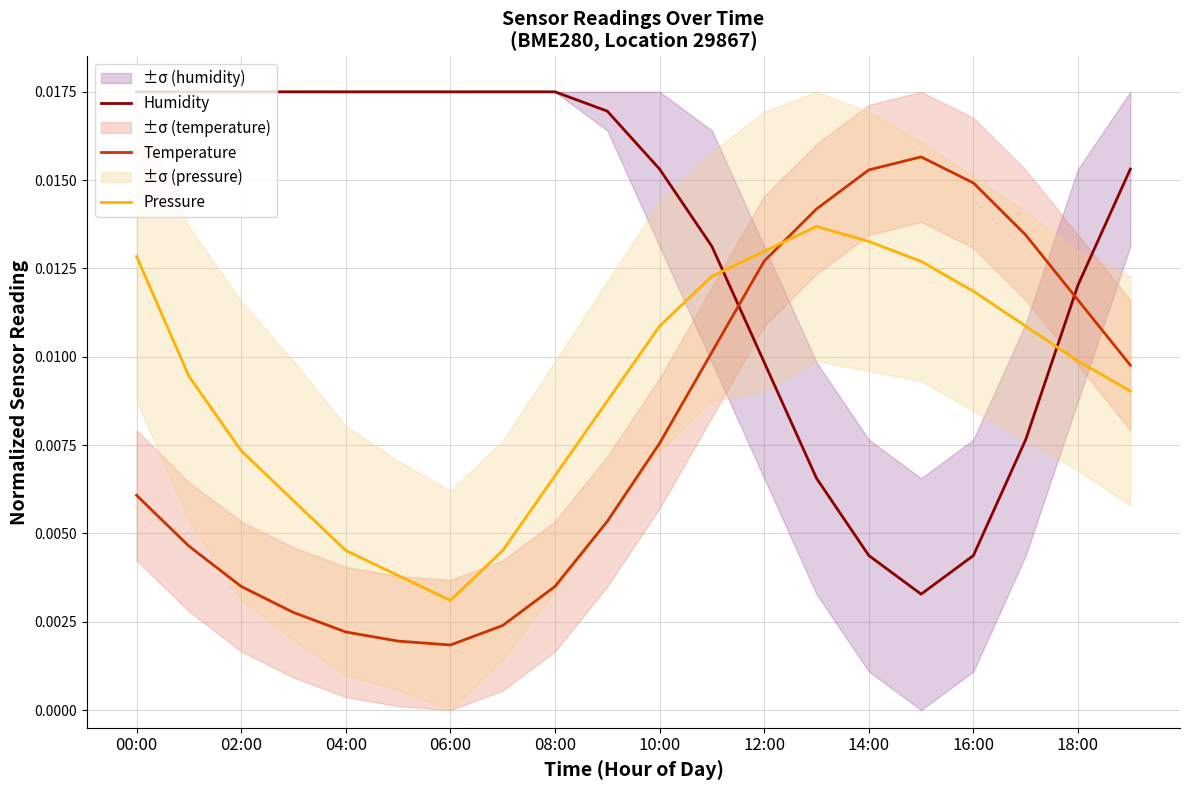

Which series has the largest range (max minus min)?

Humidity